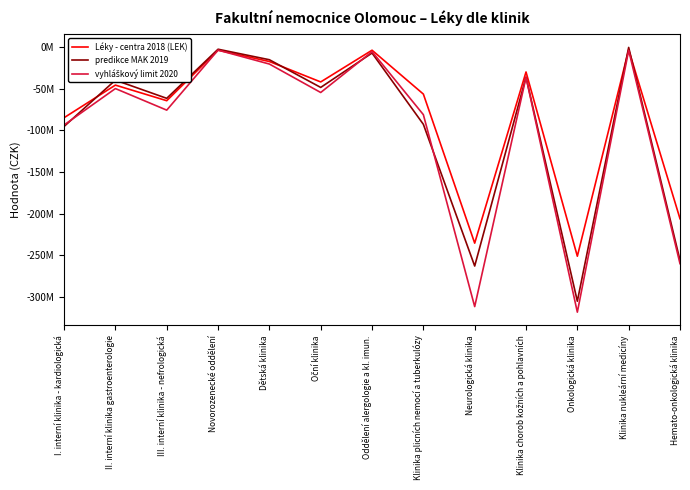

List the series in order of their peak value, lowest first.

vyhláškový limit 2020, Léky - centra 2018 (LEK), predikce MAK 2019